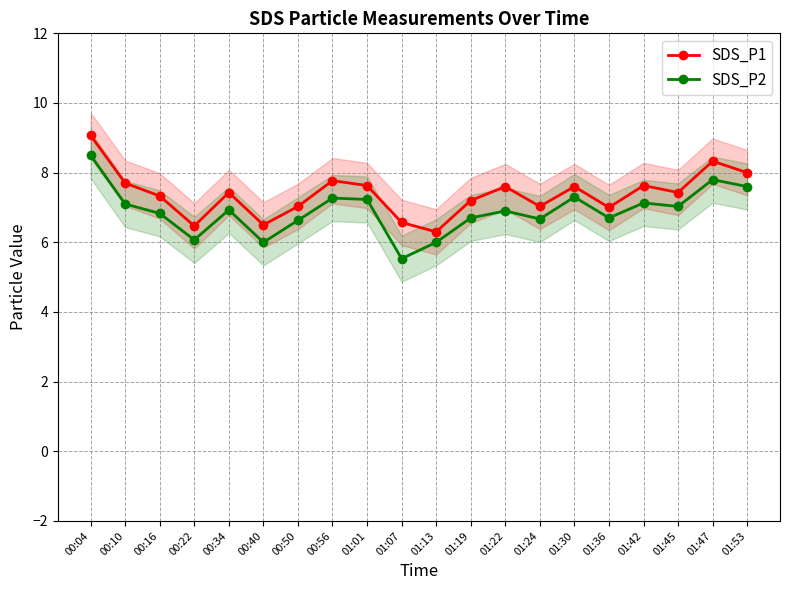

Which series has the largest total across all categories?

SDS_P1